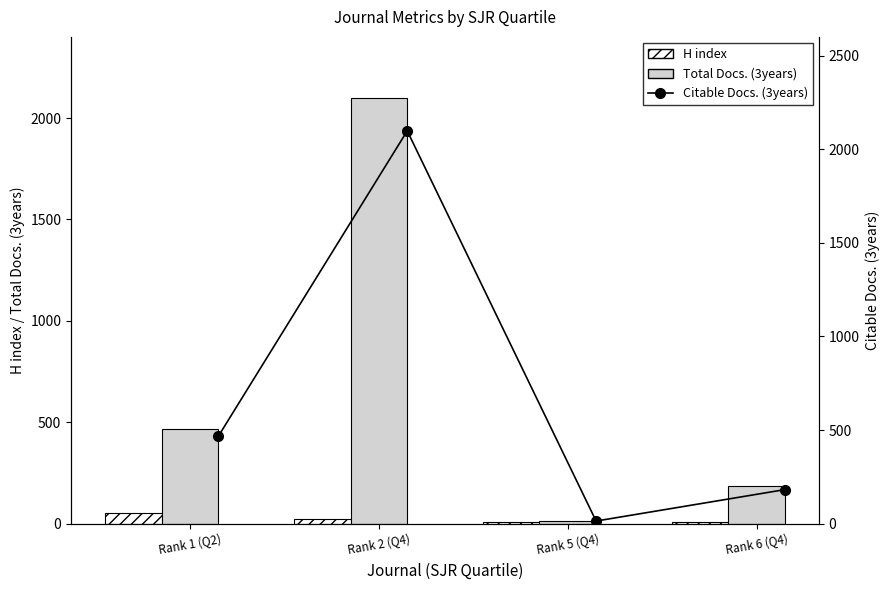

The value of Citable Docs. (3years) at Rank 2 (Q4) is 1072. True or false?

False